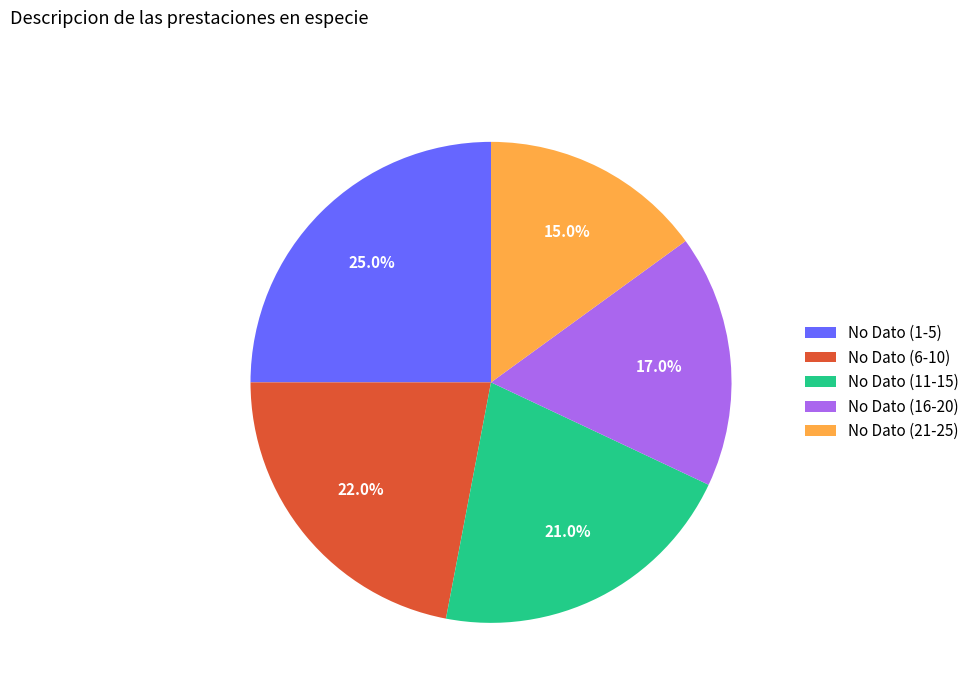

Approximately how many times larger is the value at No Dato (21-25) compared to No Dato (1-5)?

0.6